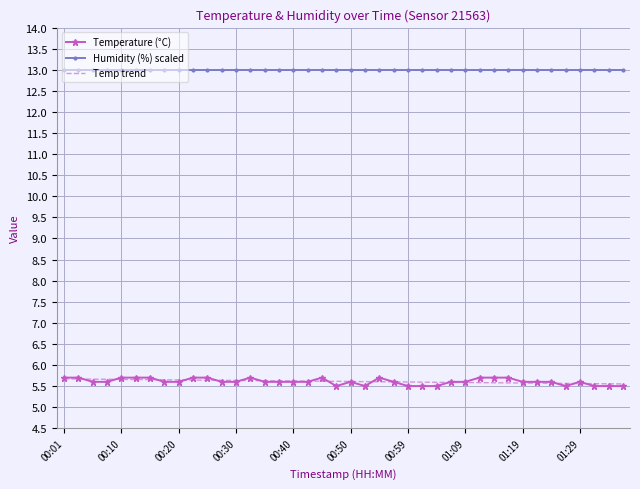

True or false: Temp trend and Humidity (%) scaled intersect in this chart.

False